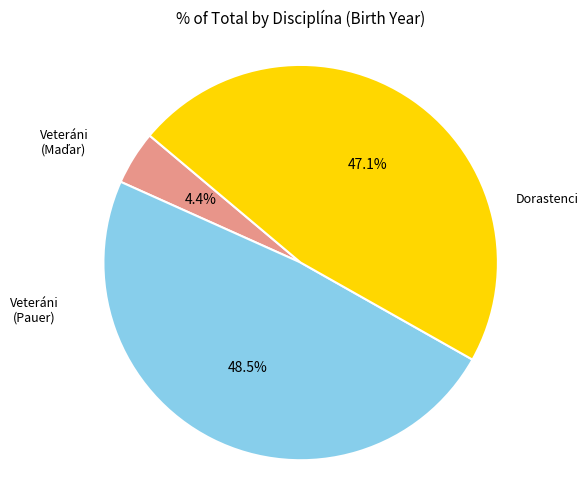

Is there a majority slice in this chart?

No